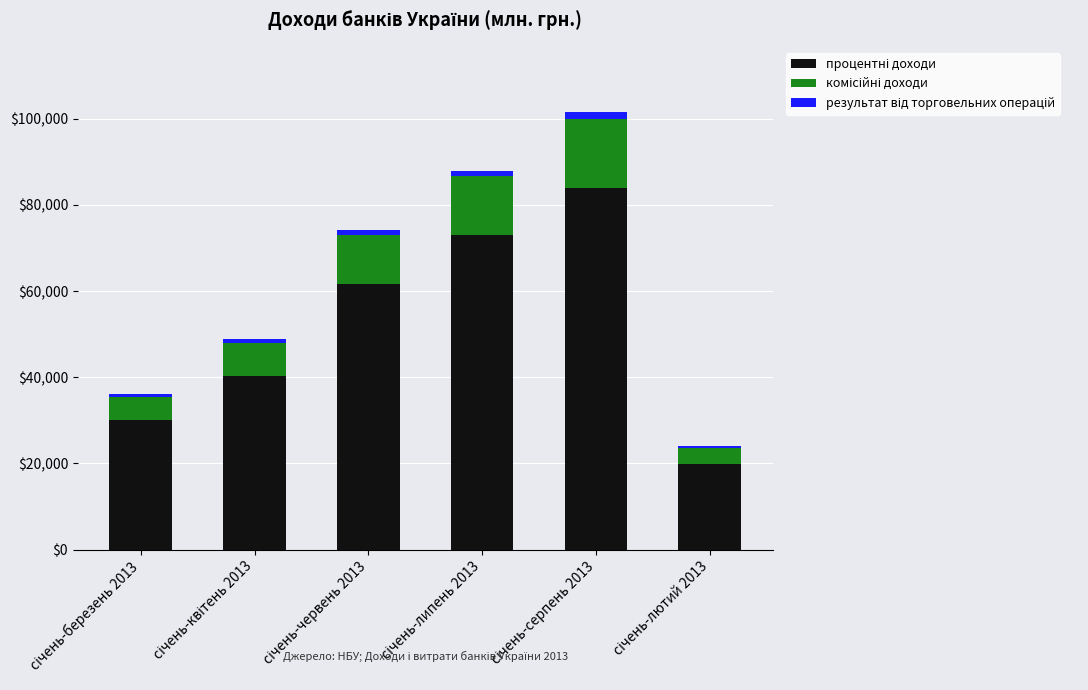

What is the average value of the результат від торговельних операцій series?

1079